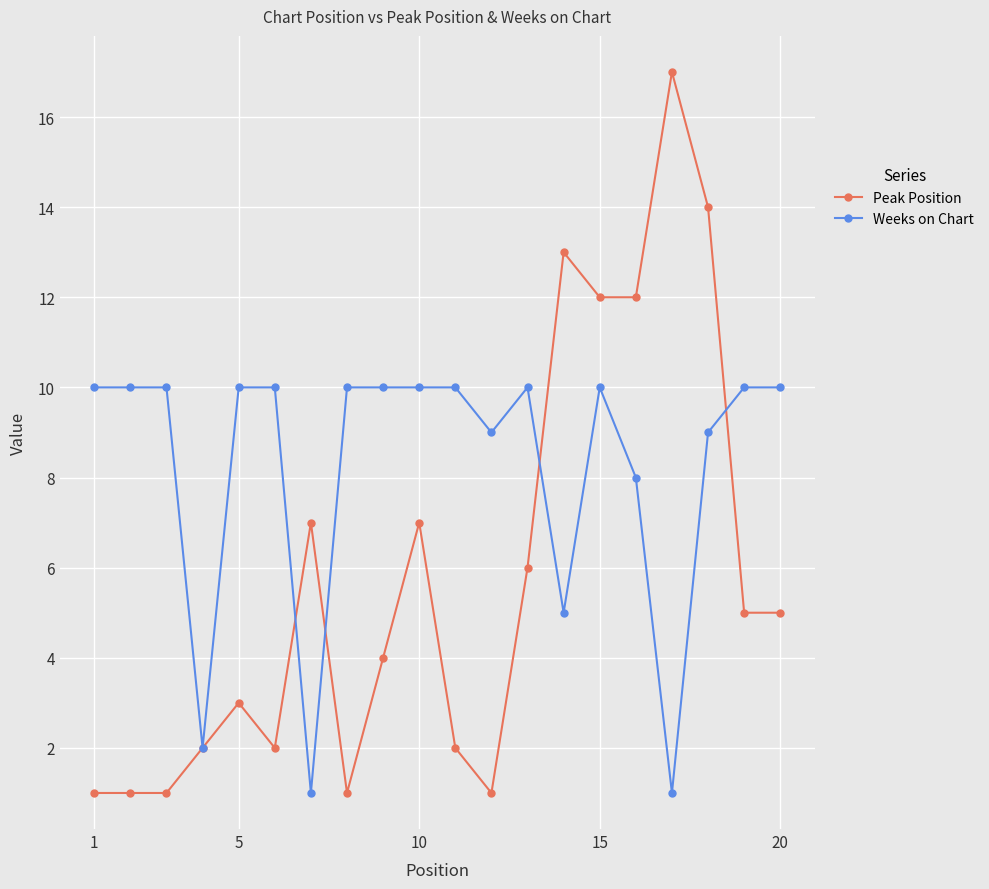

Which series has the largest total across all categories?

Weeks on Chart